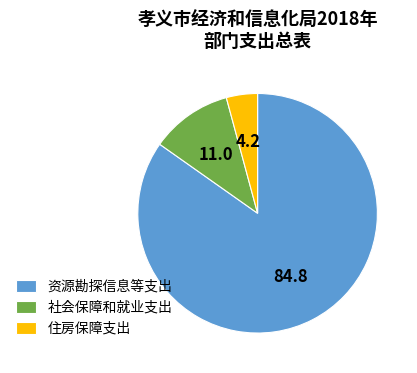

Is the sum of 资源勘探信息等支出 and 社会保障和就业支出 greater than half?

Yes